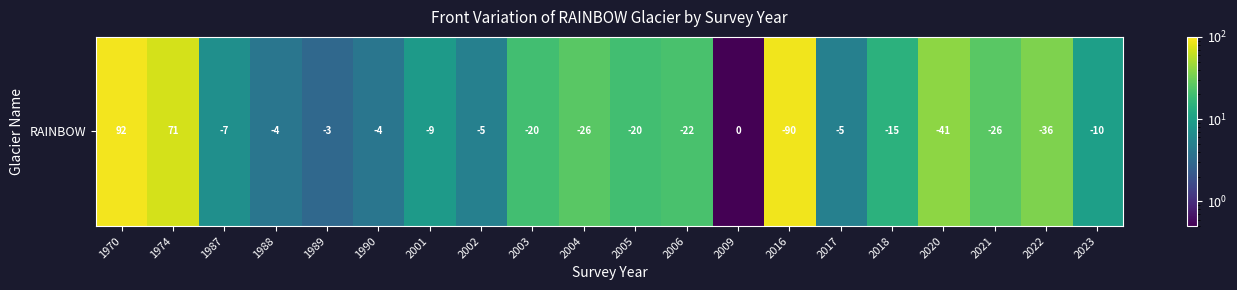

Rank the categories by value from lowest to highest.

2009, 1989, 1988, 1990, 2002, 2017, 1987, 2001, 2023, 2018, 2003, 2005, 2006, 2004, 2021, 2022, 2020, 1974, 2016, 1970